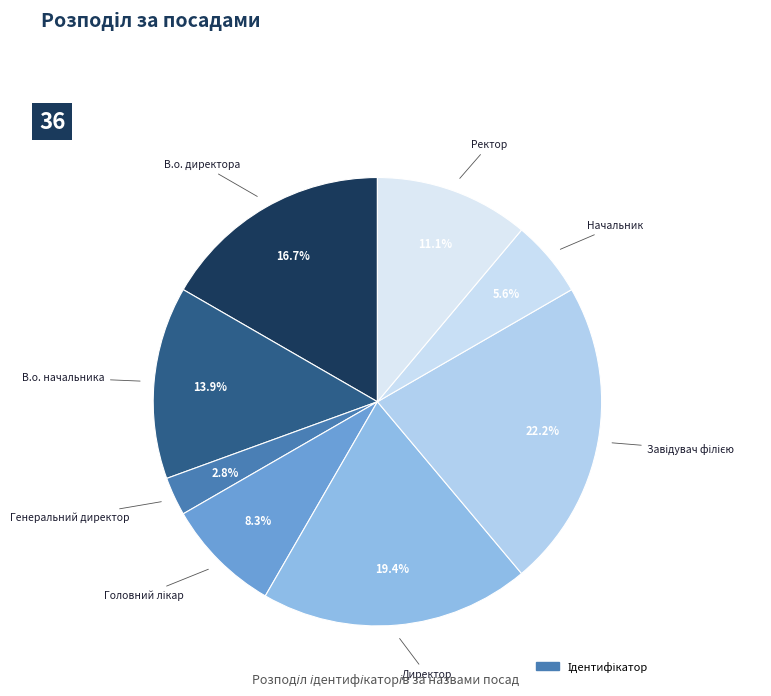

Which category has the biggest portion of the pie?

Завідувач філією